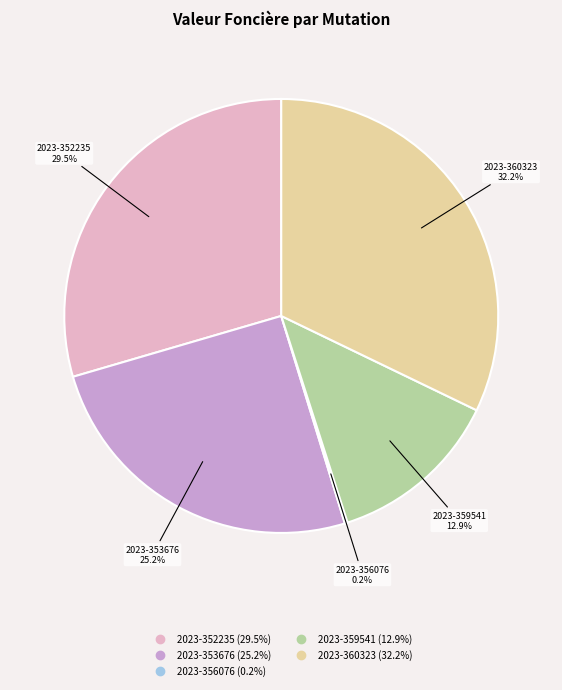

Which slice is the largest?

2023-360323